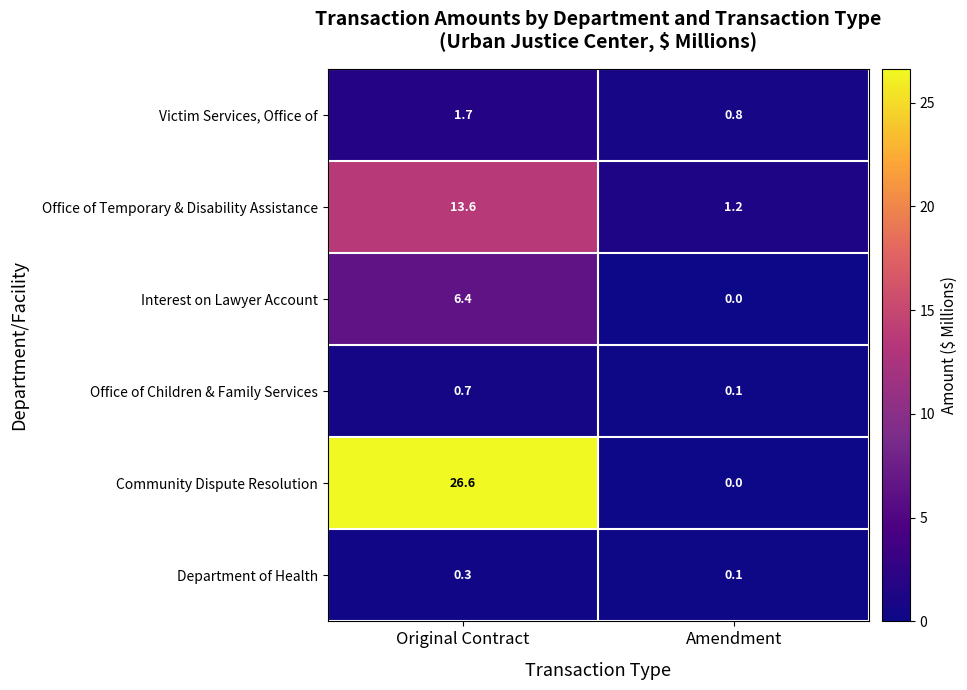

Reading right to left, what are all the values shown in this chart?

Victim Services, Office of: Amendment=0.8	Original Contract=1.7
Office of Temporary & Disability Assistance: Amendment=1.2	Original Contract=13.6
Interest on Lawyer Account: Amendment=0.0	Original Contract=6.4
Office of Children & Family Services: Amendment=0.1	Original Contract=0.7
Community Dispute Resolution: Amendment=0.0	Original Contract=26.6
Department of Health: Amendment=0.1	Original Contract=0.3